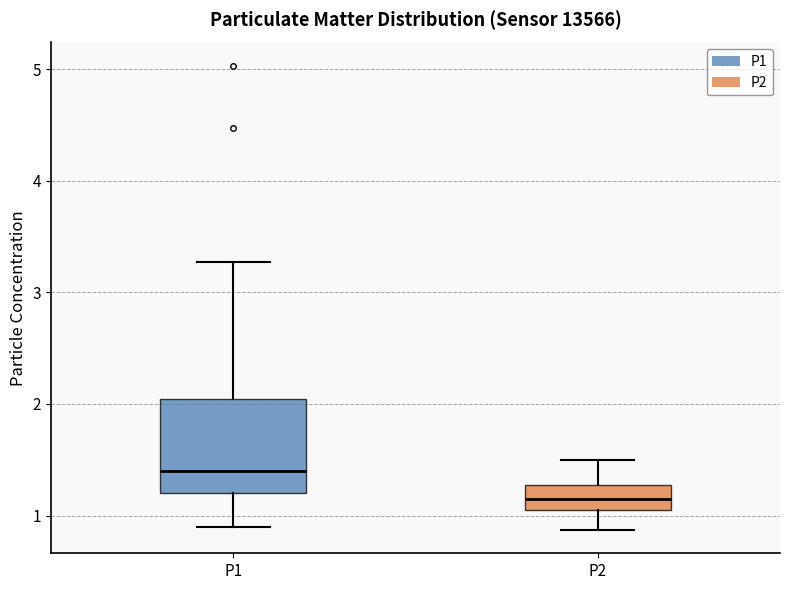

Which box's median line is the highest?

P1